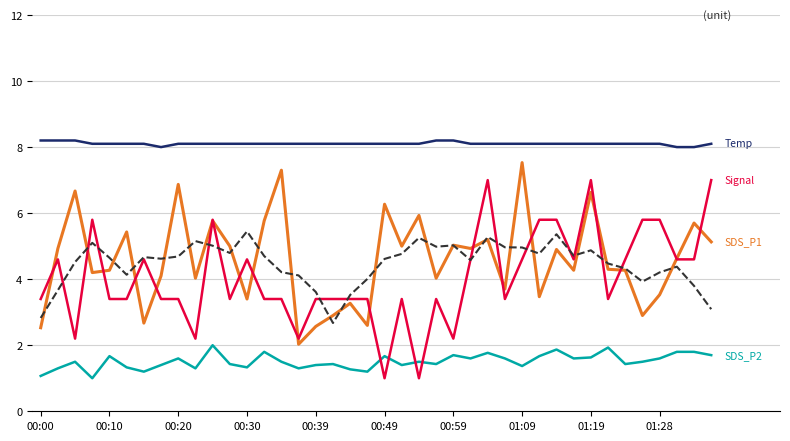

What is the maximum value shown in the chart?

8.2